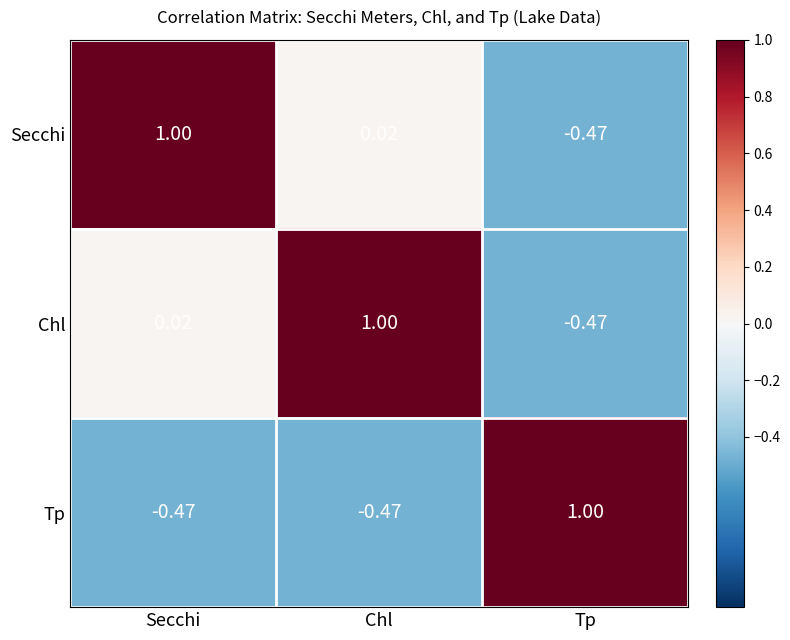

At which label does Tp first exceed 0?

Tp